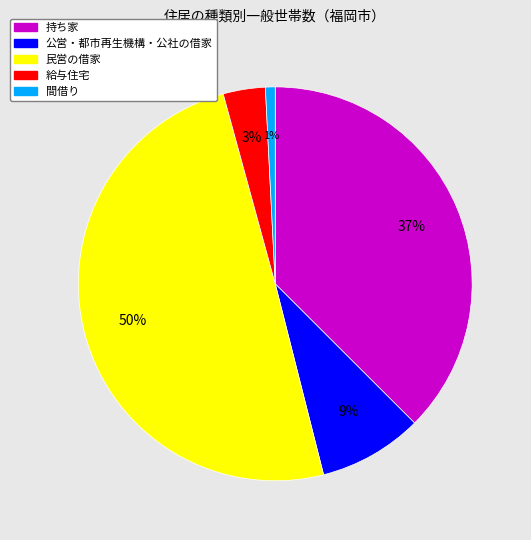

What percentage is the 持ち家 slice, to the nearest percent?

37%